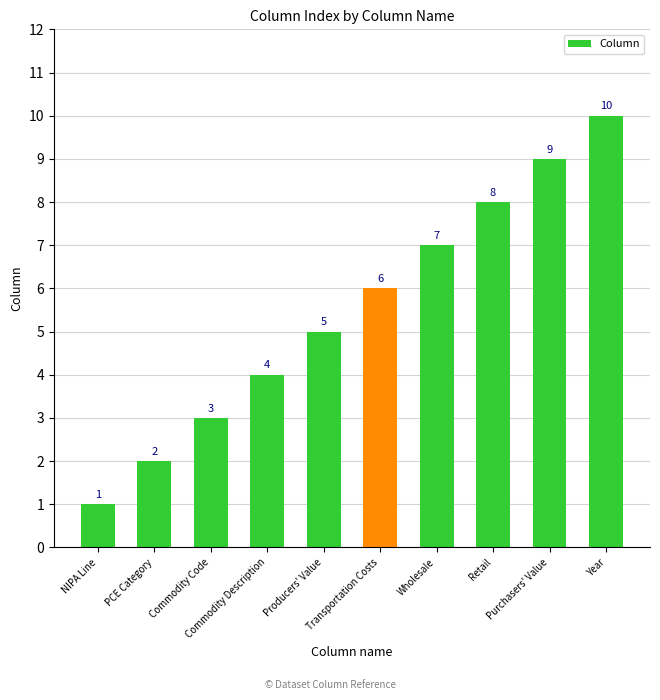

Does the chart contain any negative values?

No